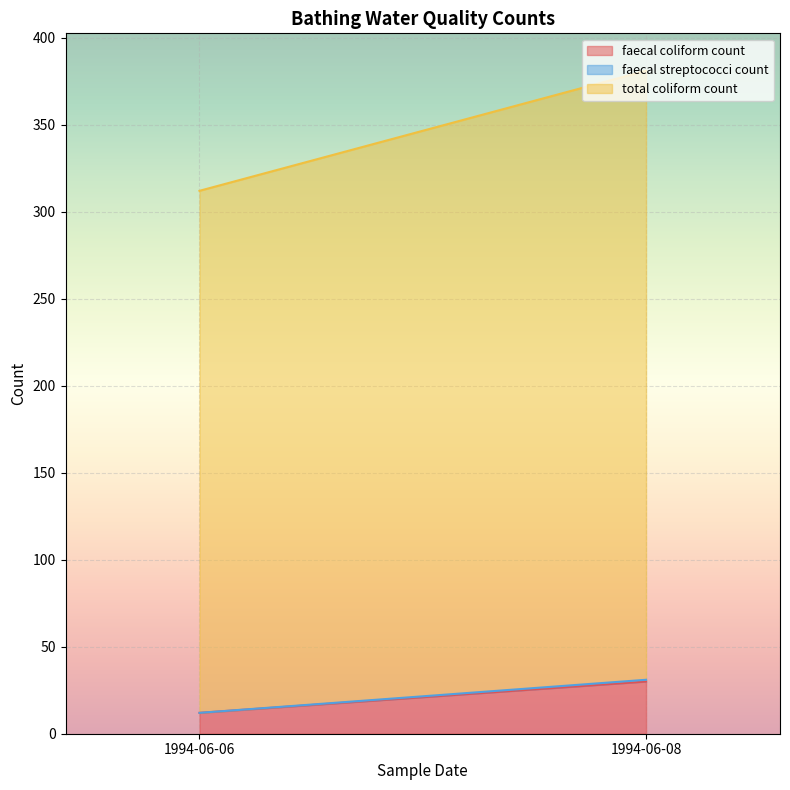

What is the difference between the maximum and minimum values in the faecal coliform count series?

18